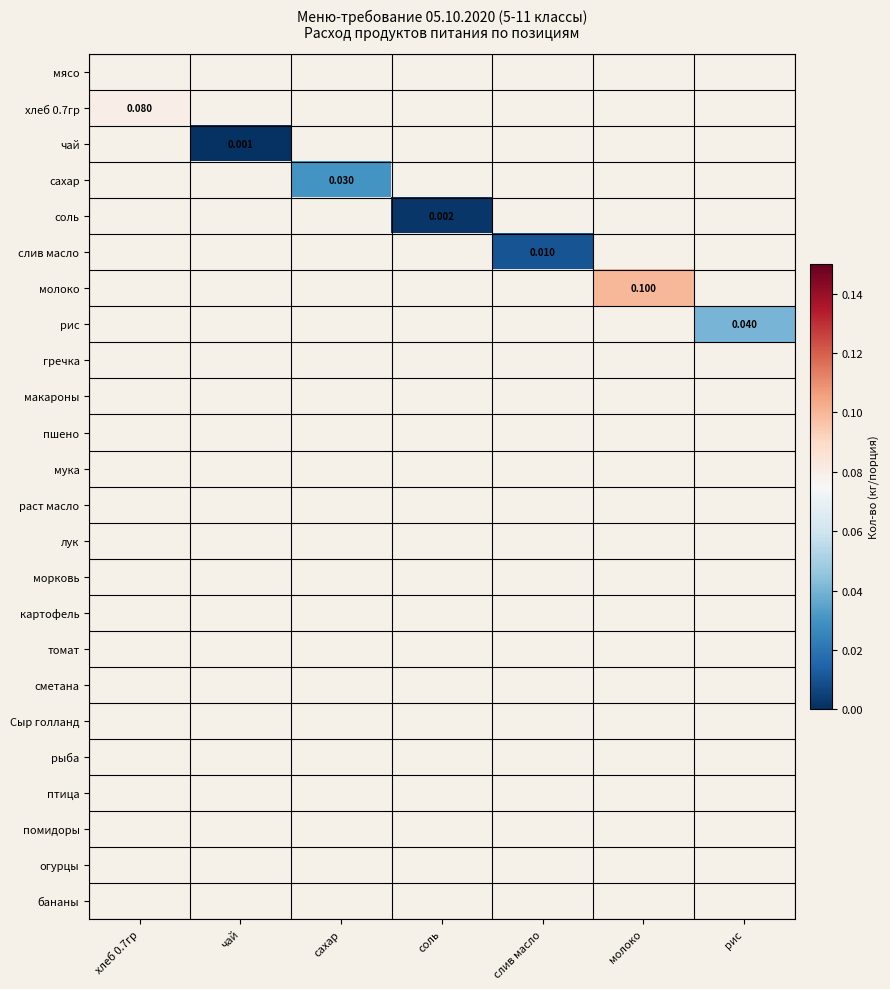

Rank the categories by хлеб 0.7гр value from highest to lowest.

хлеб 0.7гр, чай, сахар, соль, слив масло, молоко, рис